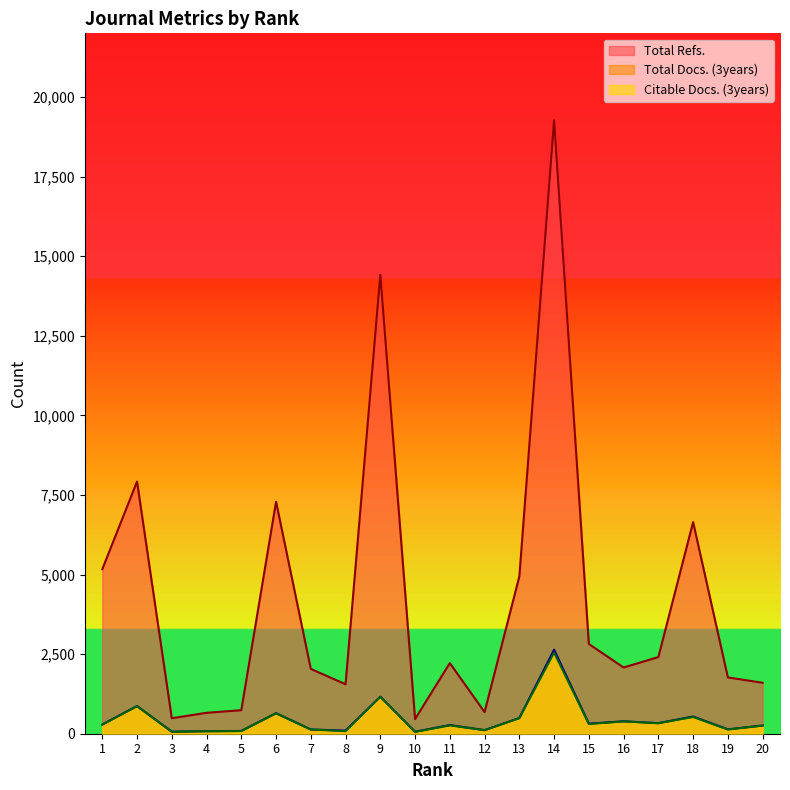

What is the difference between the Total Docs. (3years) values at 4 and 11?

194